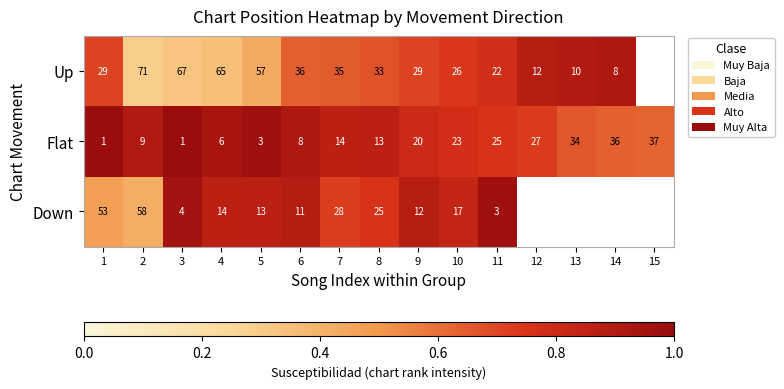

Which series changed the most between 4 and 8?

Up